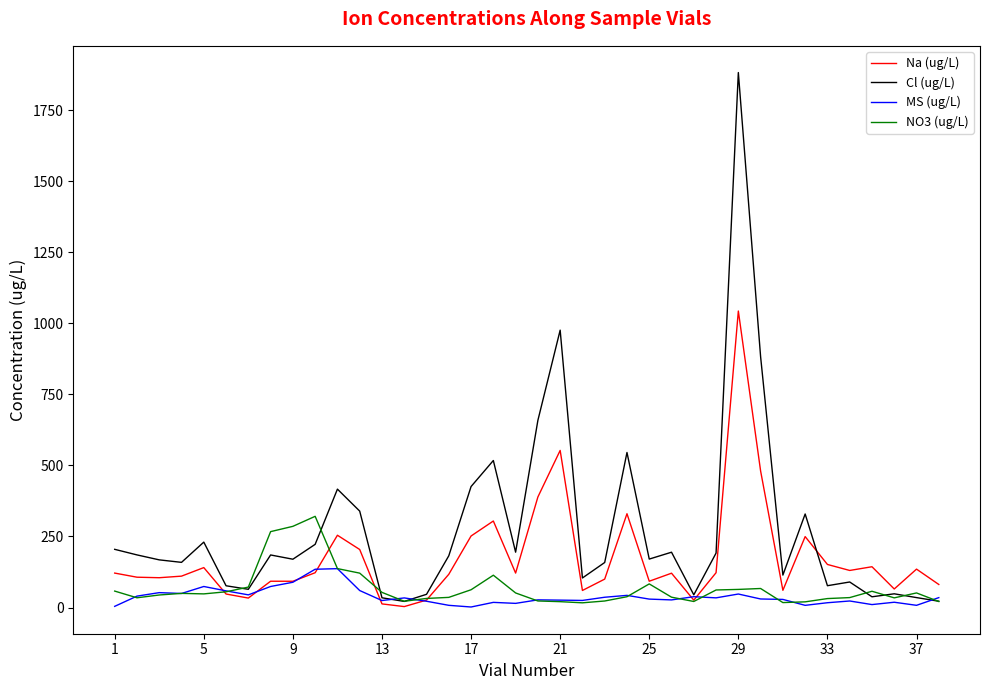

Which series has the widest spread of values?

Cl (ug/L)